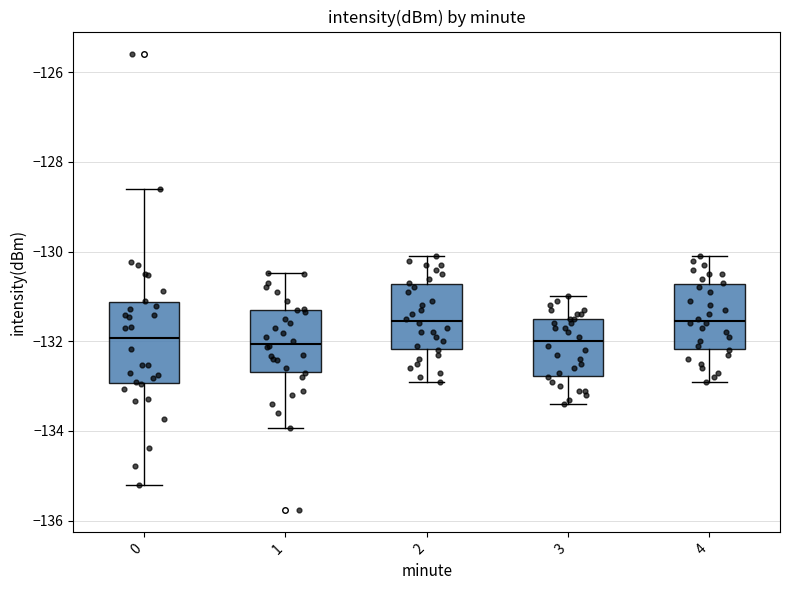

Where does the upper whisker of the box at x = 1 end on the y-axis? The values are not printed on the chart, so give them approximately, as read against the axis.

-130.4